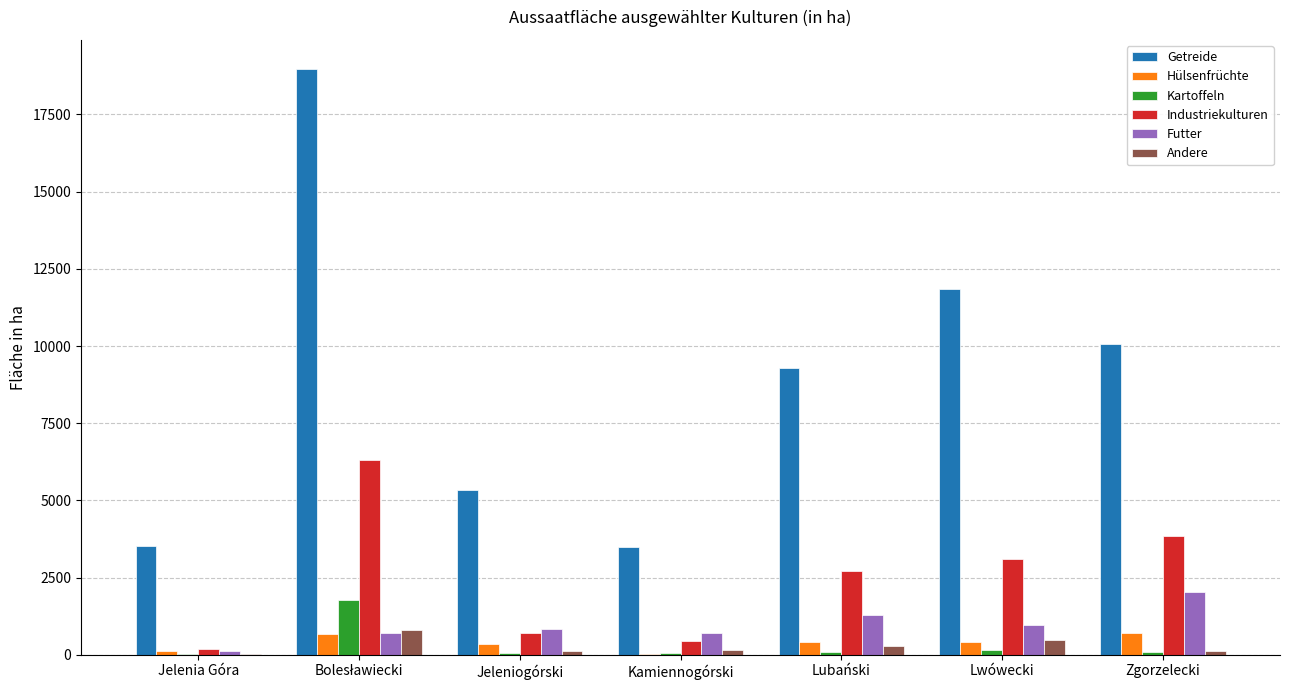

What are all the series names shown in the legend?

Getreide, Hülsenfrüchte, Kartoffeln, Industriekulturen, Futter, Andere